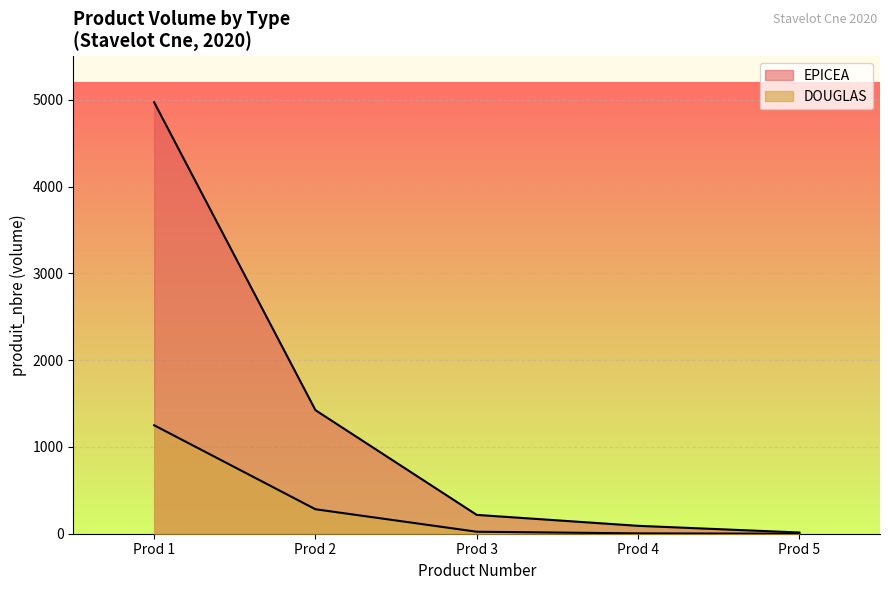

What is the average value?

1344